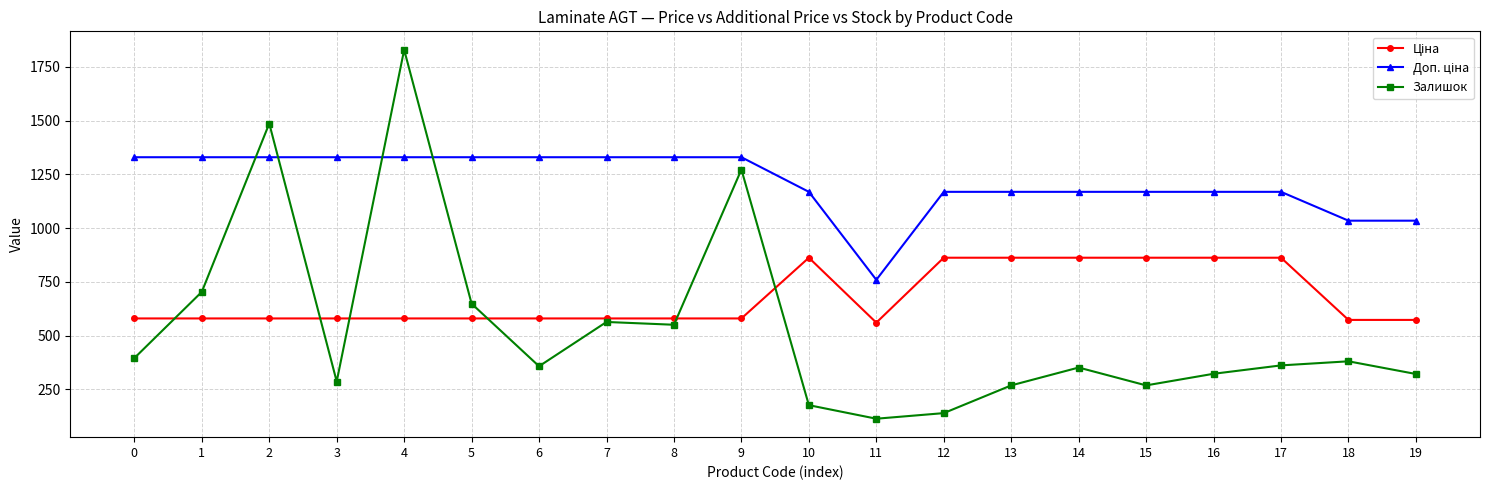

What is the maximum value for Залишок?

1830.0